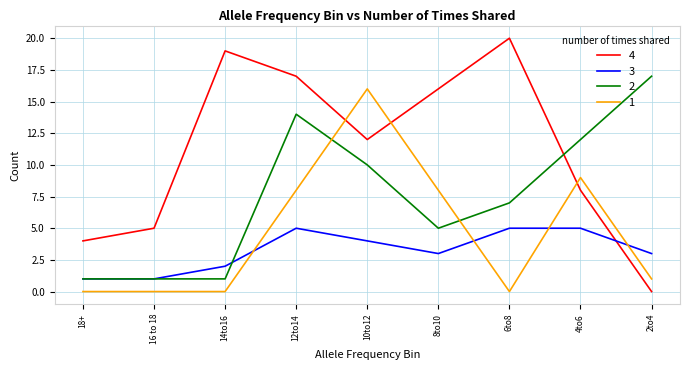

Between which two adjacent categories do 4 and 2 first intersect?

6to8 and 4to6